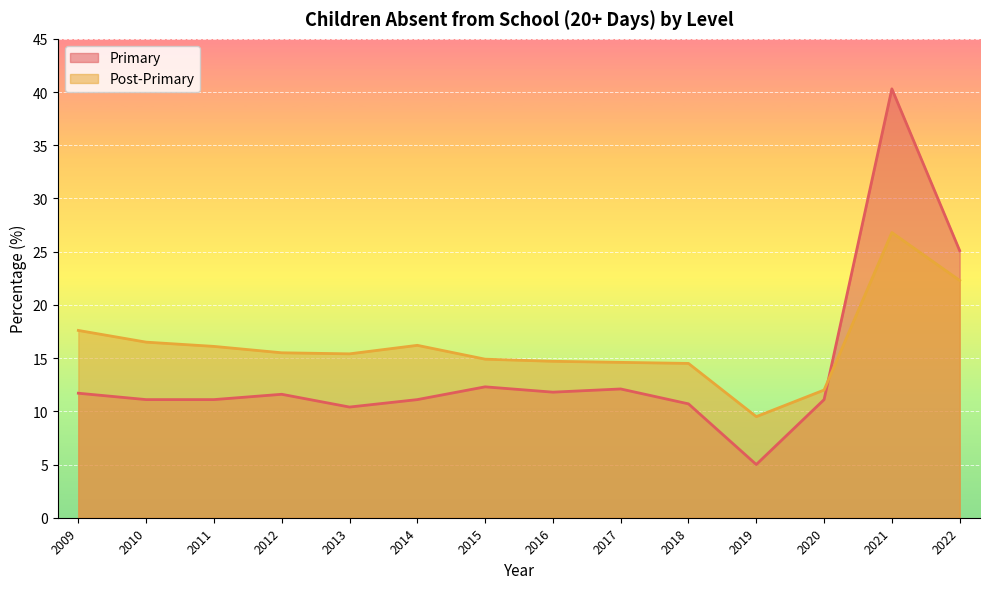

What is the spread (max minus min) of values at 2014?

5.1